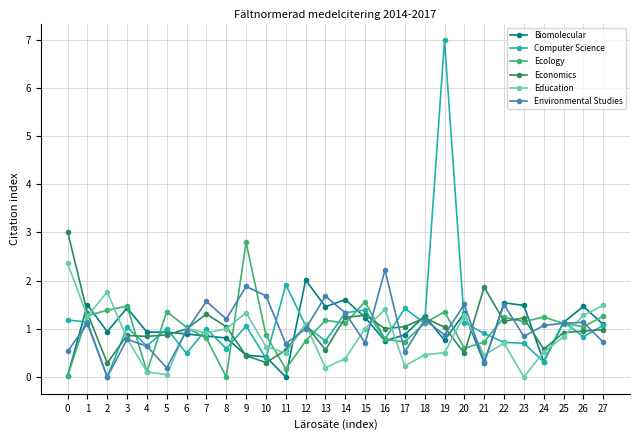

The value of Biomolecular at 4 is 0.9. True or false?

True